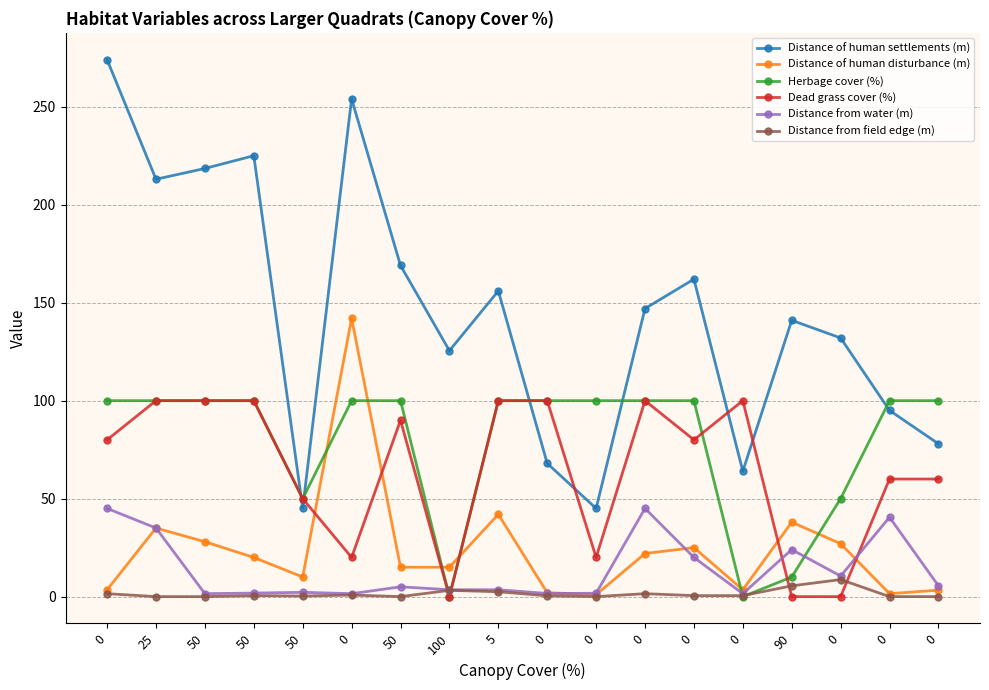

How many data points does each series have?

18